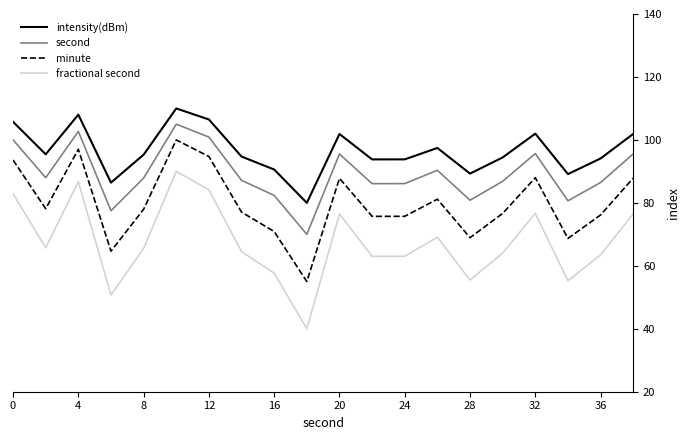

Which series has the largest total across all categories?

intensity(dBm)